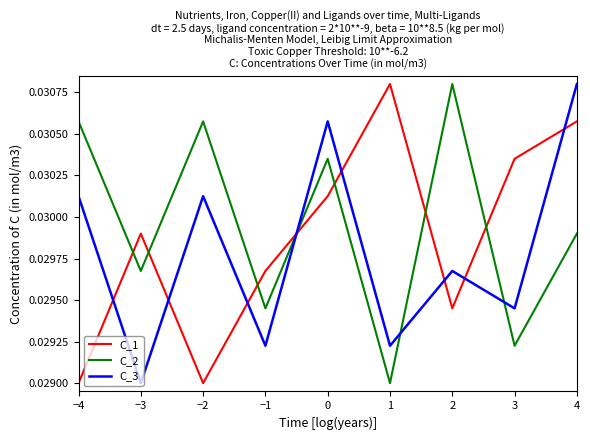

List the series in order of their overall mean, highest first.

C_2, C_1, C_3